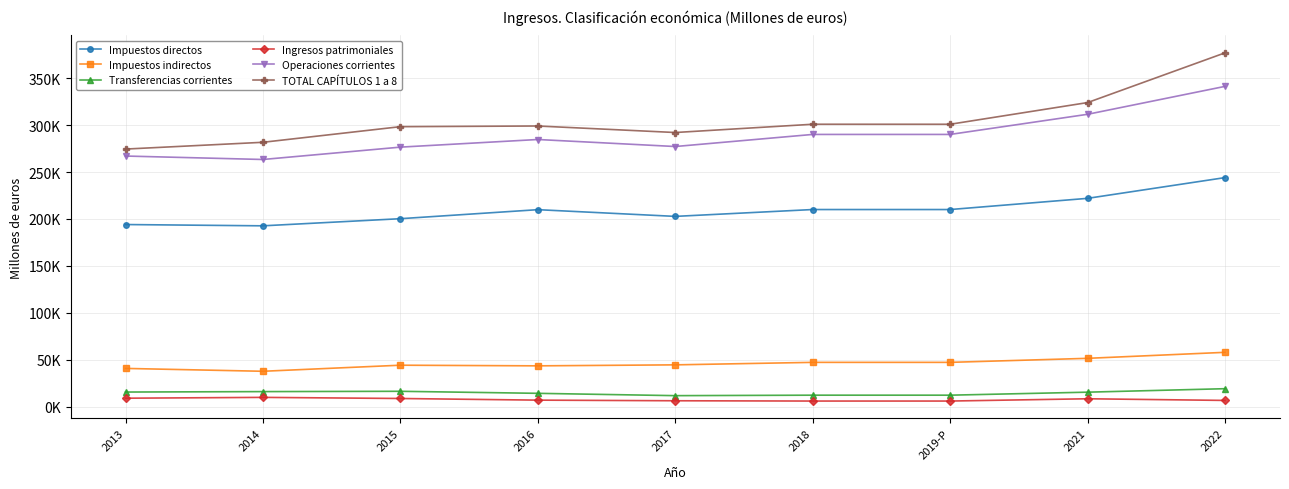

At which label does TOTAL CAPÍTULOS 1 a 8 reach its minimum?

2013